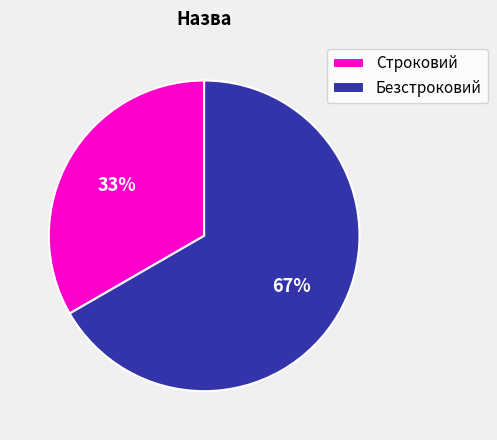

Is it true that Строковий is 33% of the pie?

True